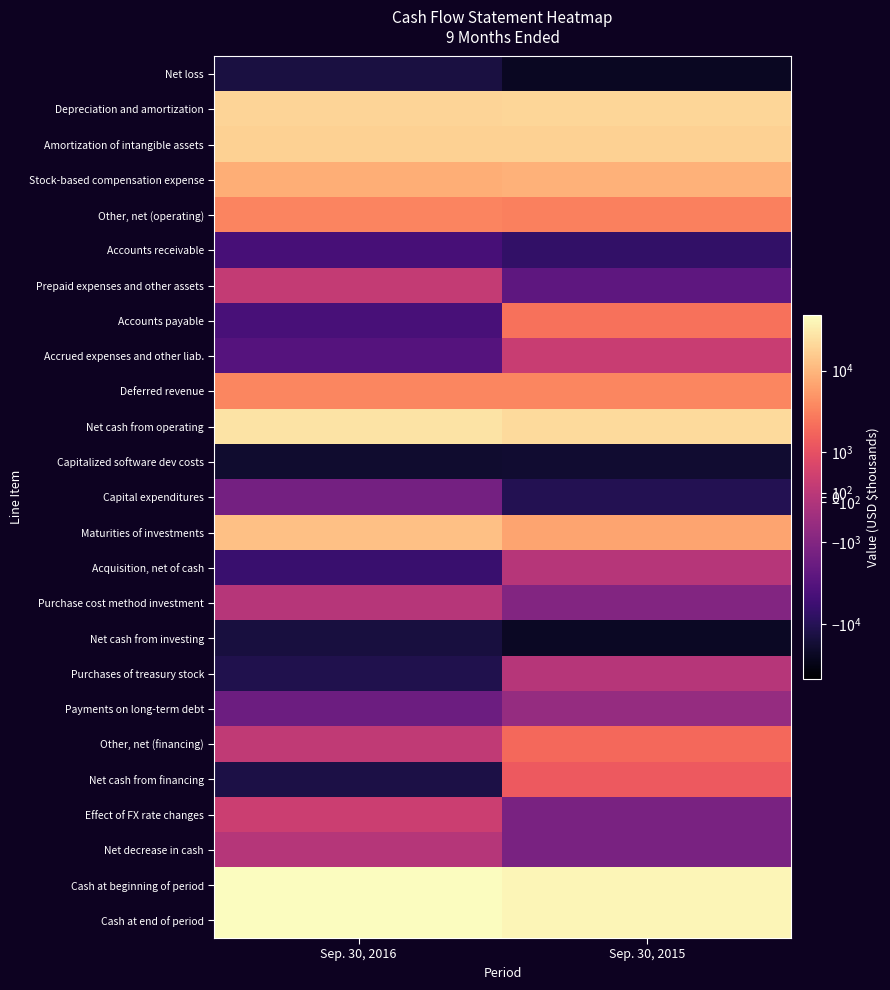

What is the maximum value shown in the chart?

47875